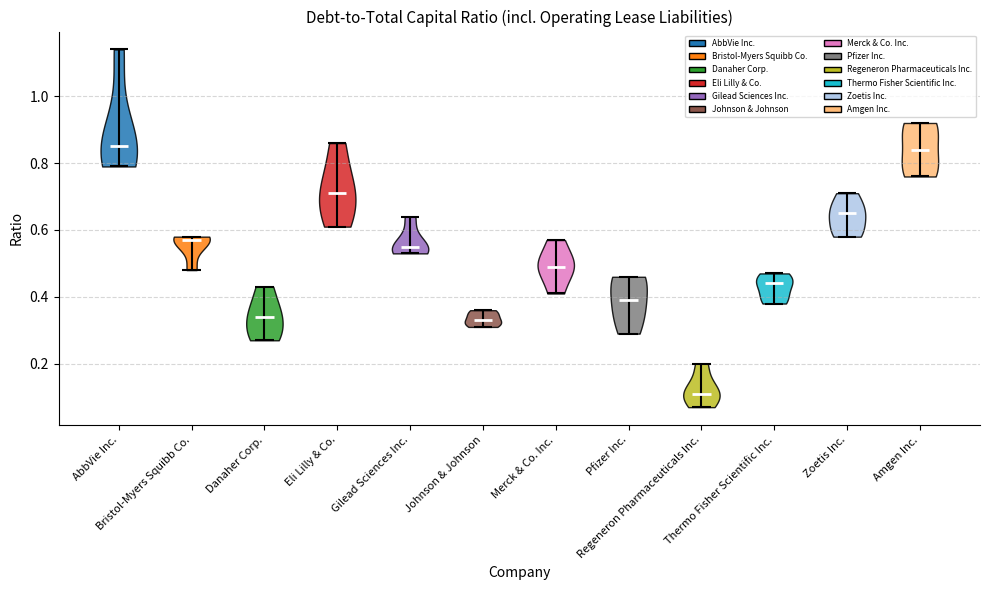

What is the highest point the violin for Bristol-Myers Squibb Co. reaches on the y-axis? The values are not printed on the chart, so give them approximately, as read against the axis.

0.58